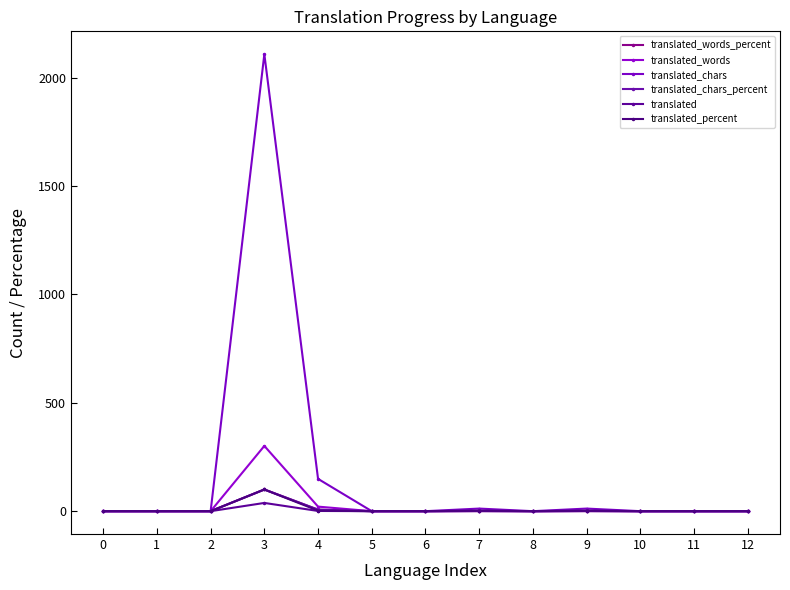

What is the difference between the second highest and minimum values in the translated series?

1.0